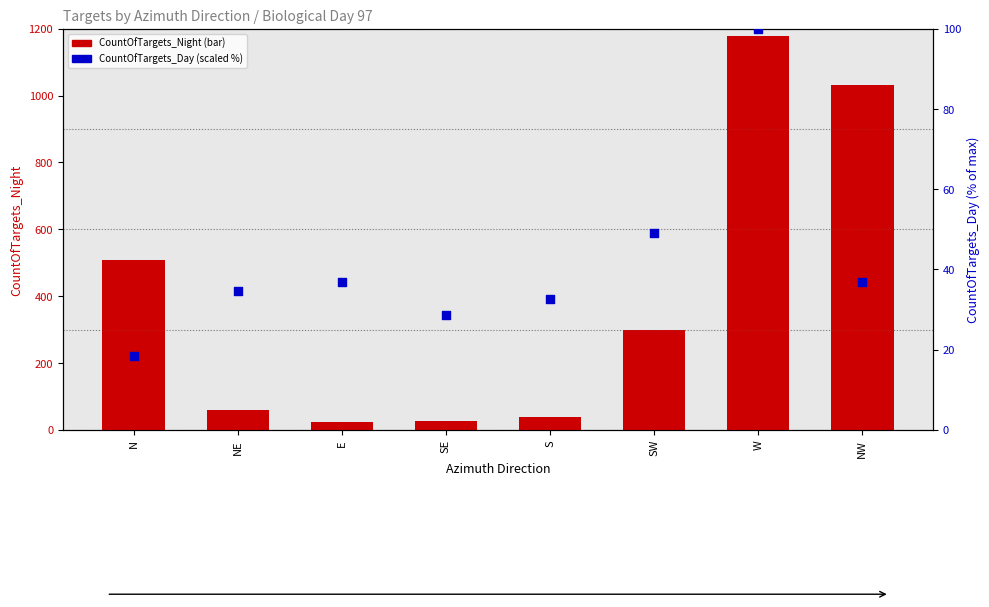

Which series reaches the minimum Y coordinate?

CountOfTargets_Day (scaled %)